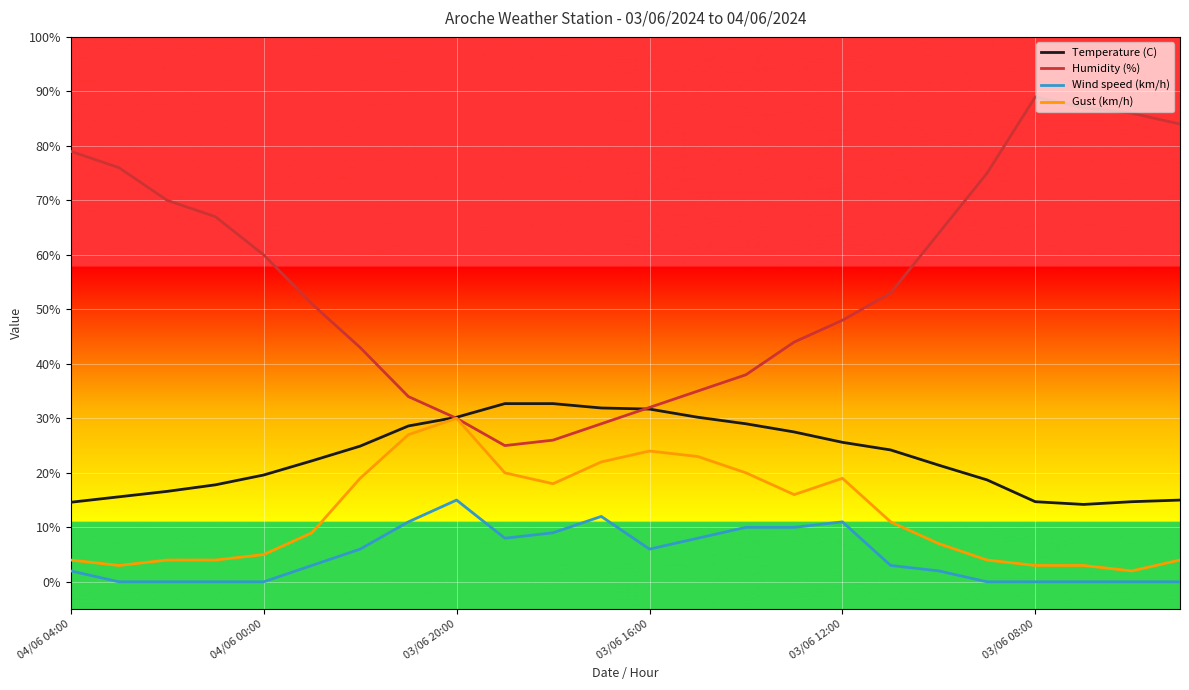

What is the maximum value shown in the chart?

89.0